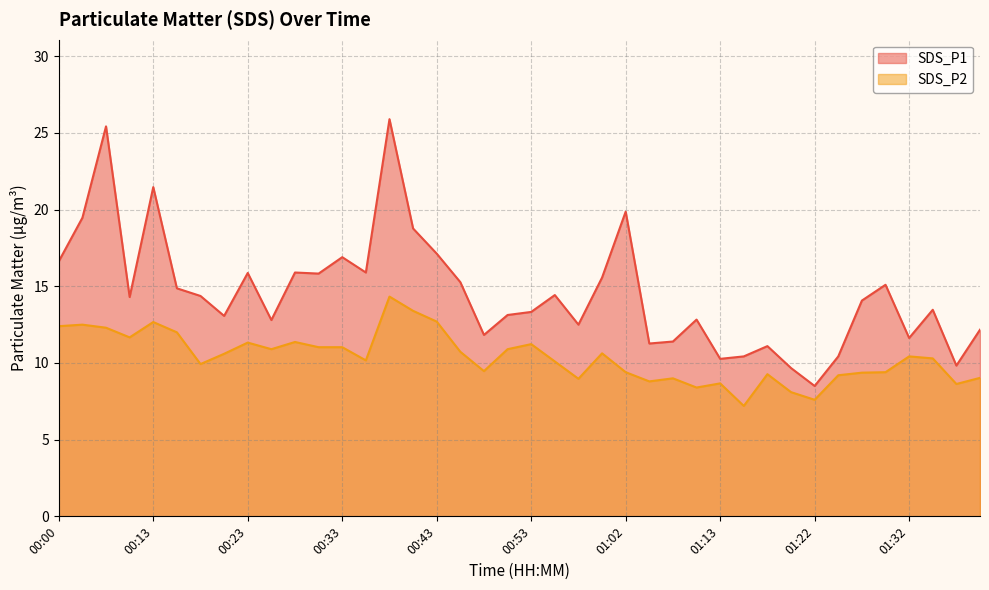

At which label is SDS_P1 closest to 17?

00:33